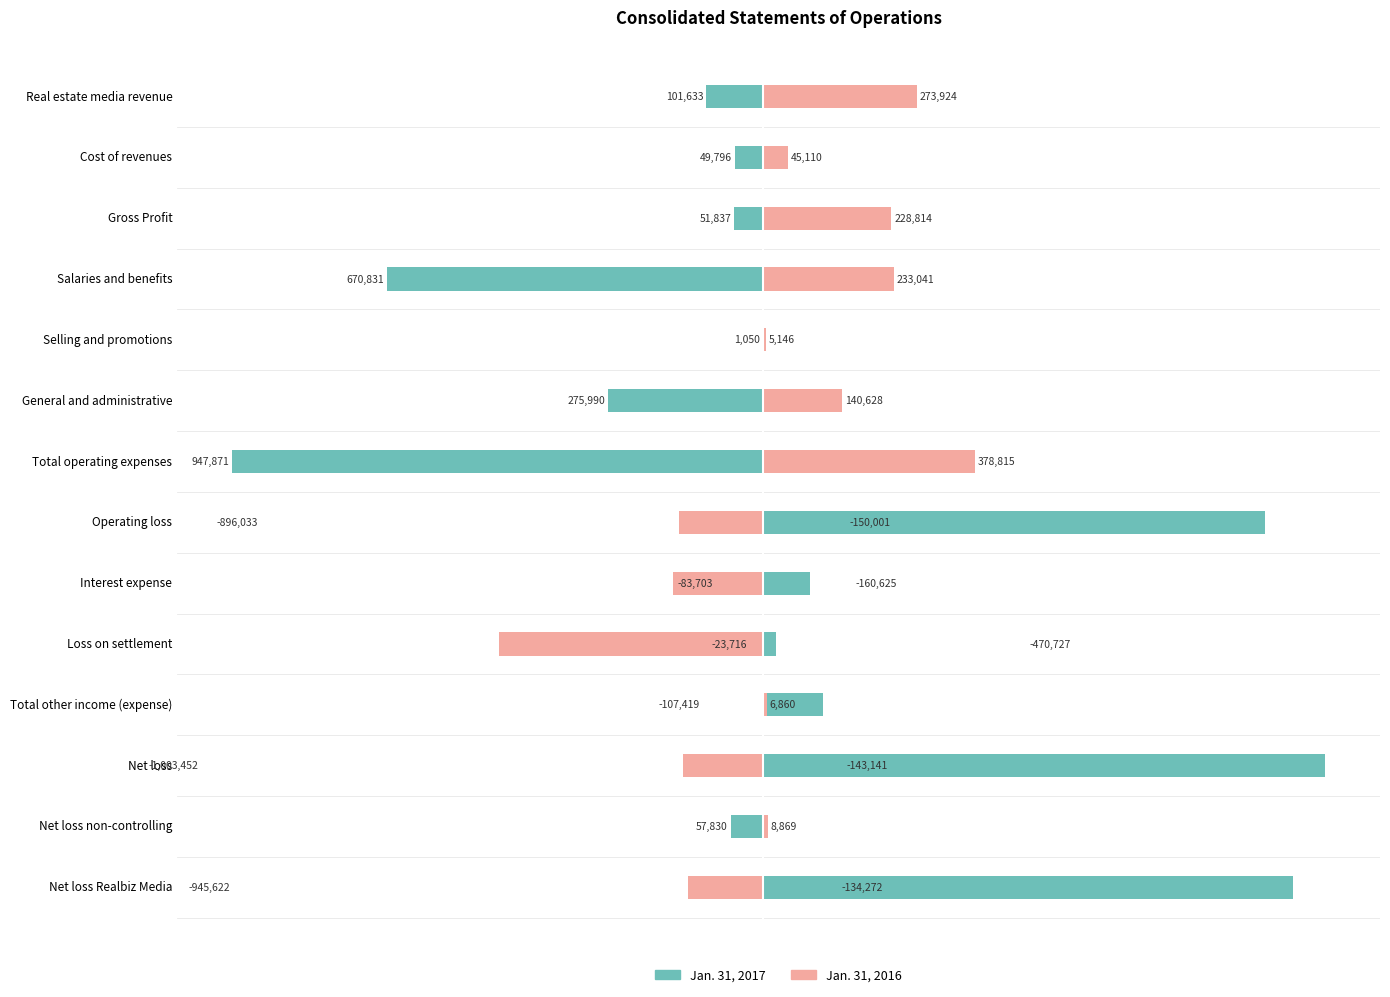

Between Selling and promotions and Net loss non-controlling, which is larger?

Selling and promotions